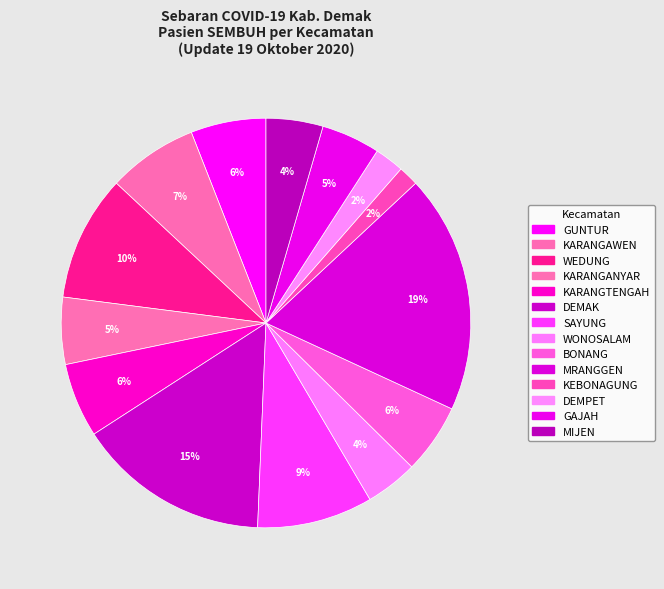

Which category has the biggest portion of the pie?

MRANGGEN